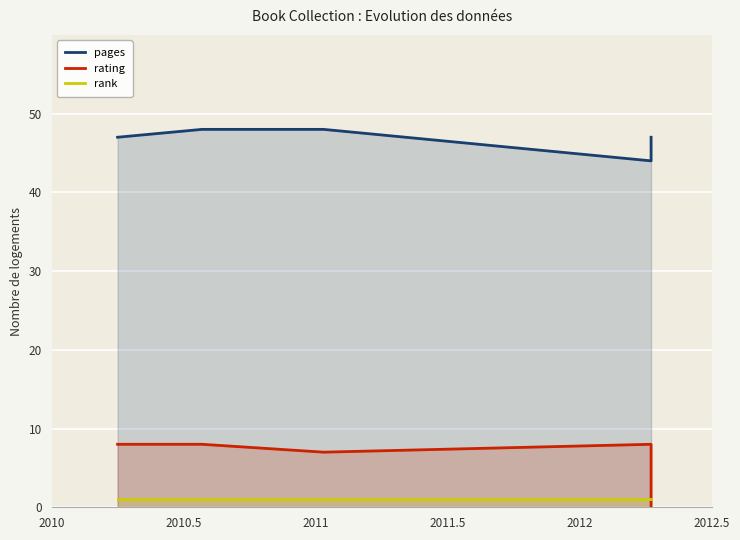

How many values in the rating series are below 8?

2